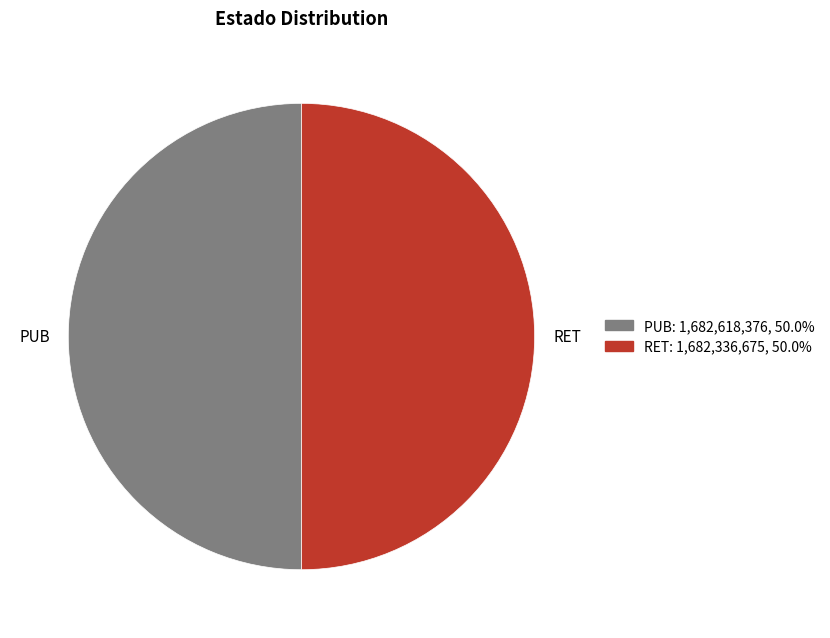

What is the ratio of the value at RET to the value at PUB?

1.0